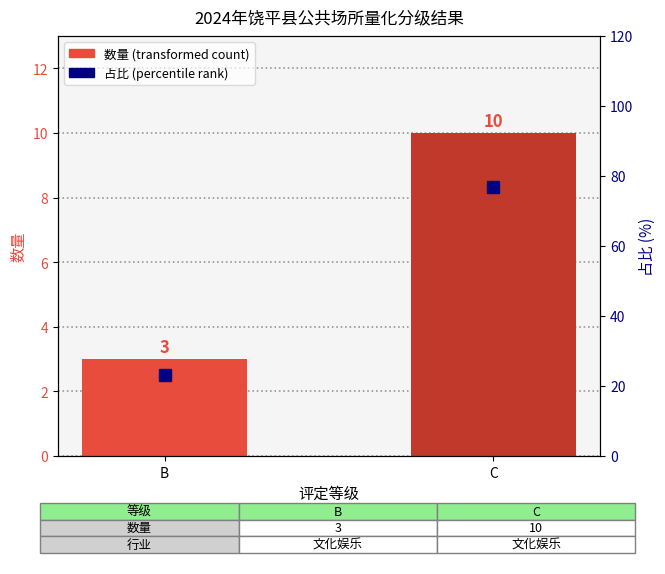

Which series has the largest total across all categories?

占比 (%)